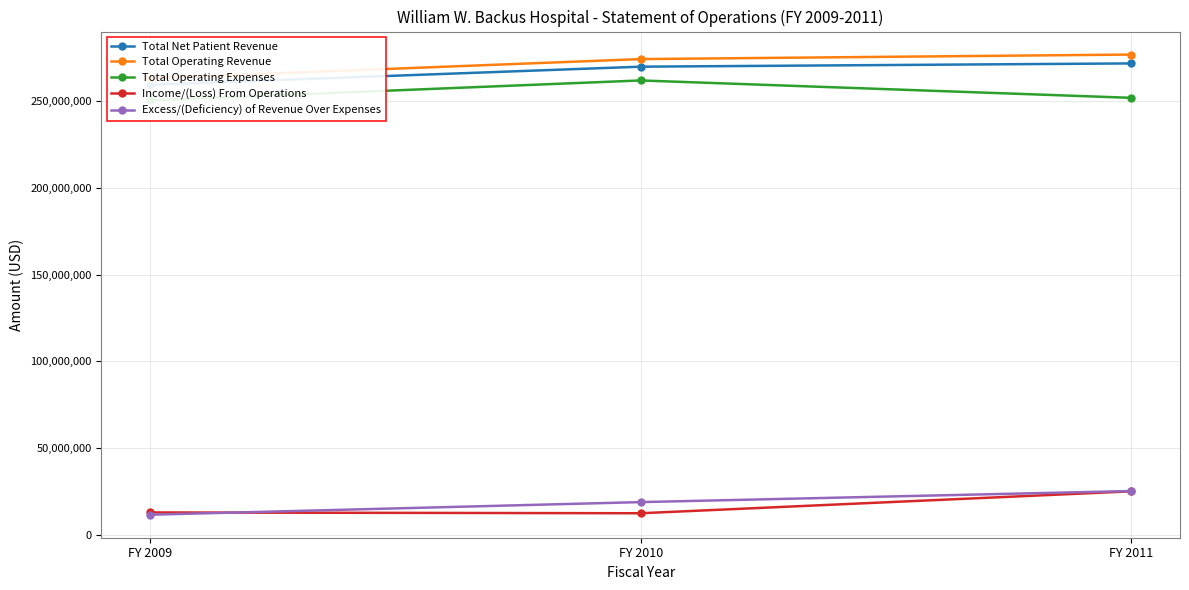

Rank the categories by Total Operating Expenses value from highest to lowest.

FY 2010, FY 2011, FY 2009